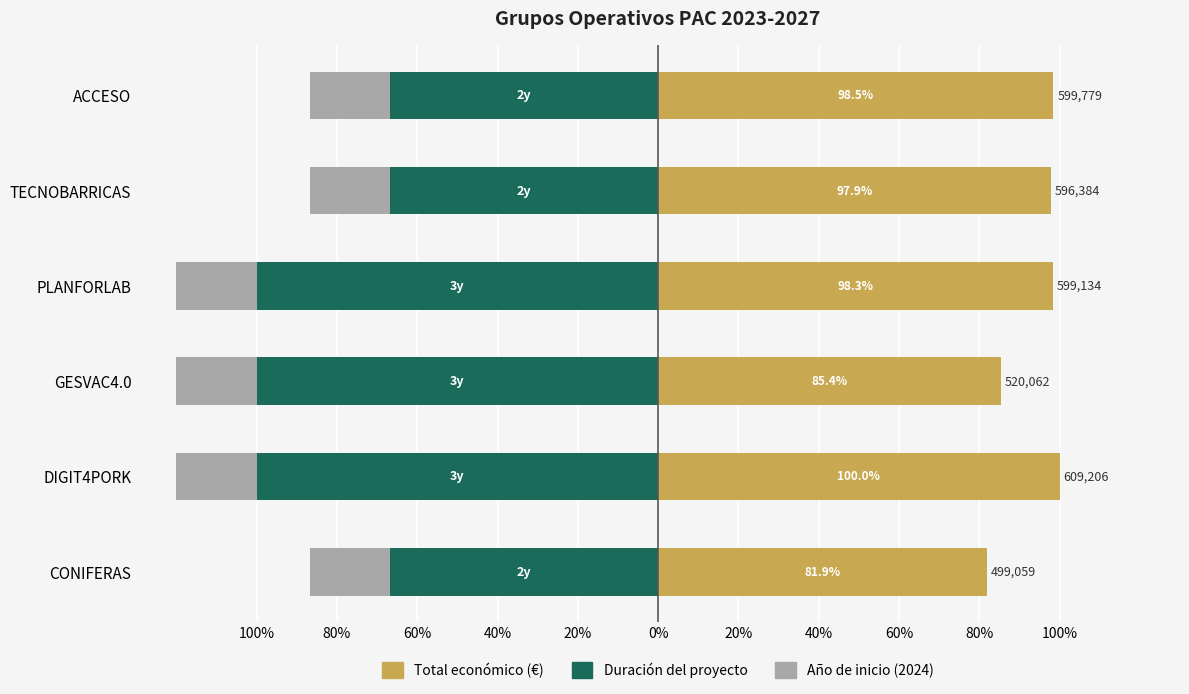

Rank the series by their maximum value, from lowest to highest.

Duración (años), Año de inicio, Total económico (€)